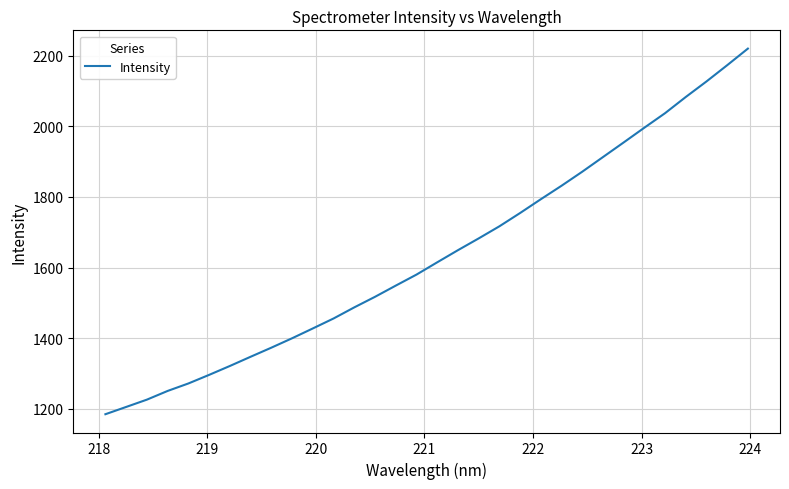

What is the difference between the maximum and minimum values?

1035.2